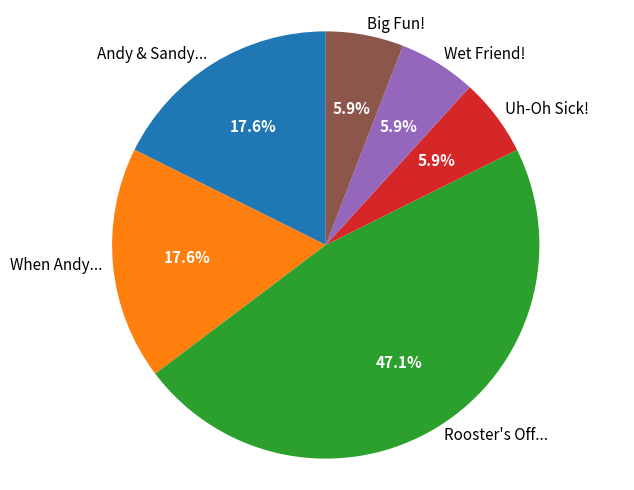

Is there any slice that represents more than half of the pie?

No